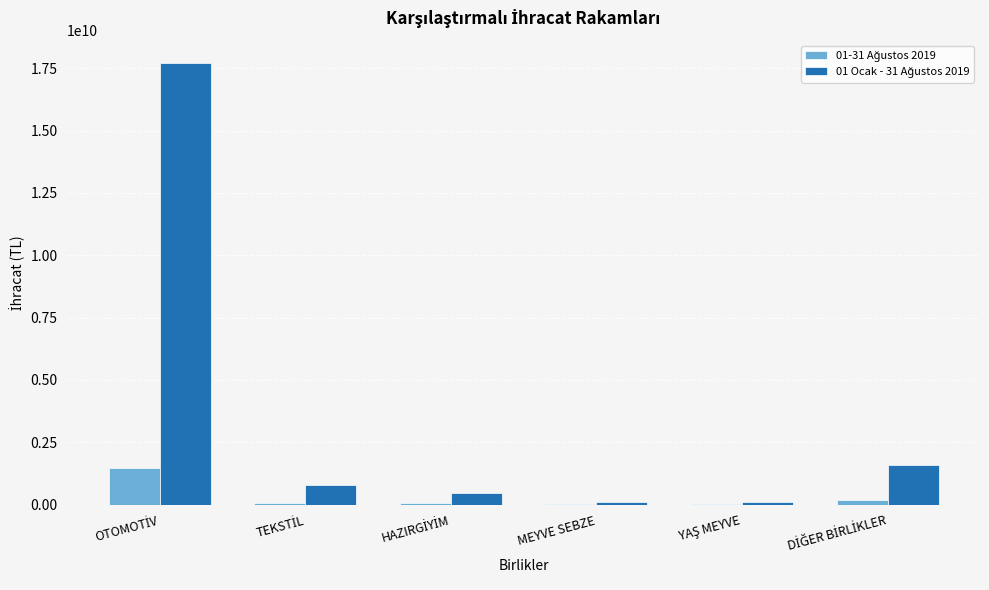

How many categories are shown in the chart?

6